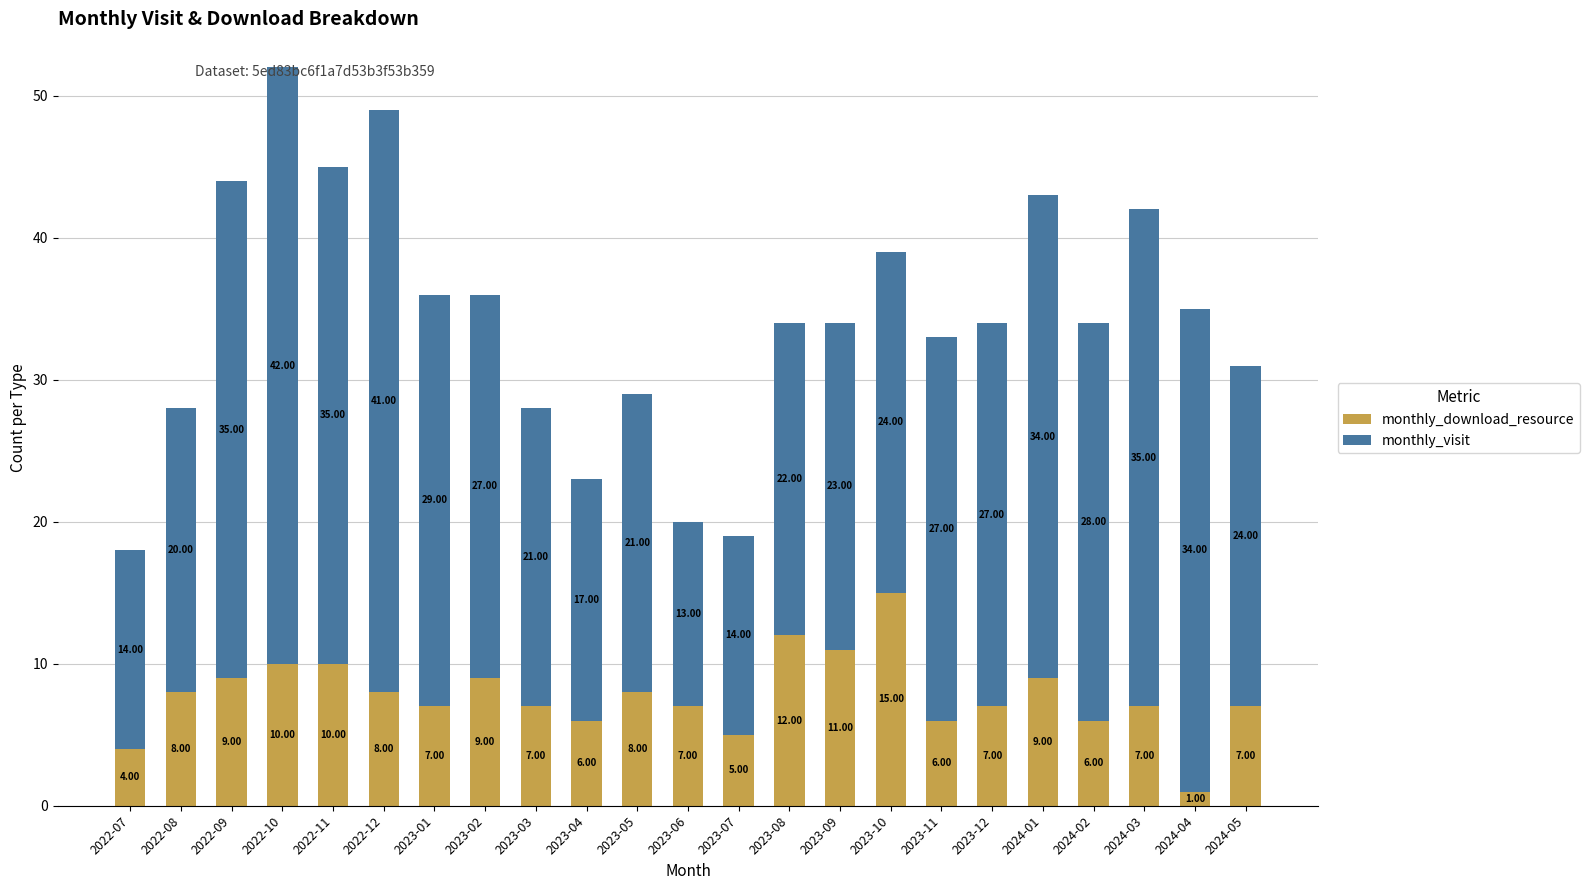

What is the sum of all monthly_download_resource values?

179